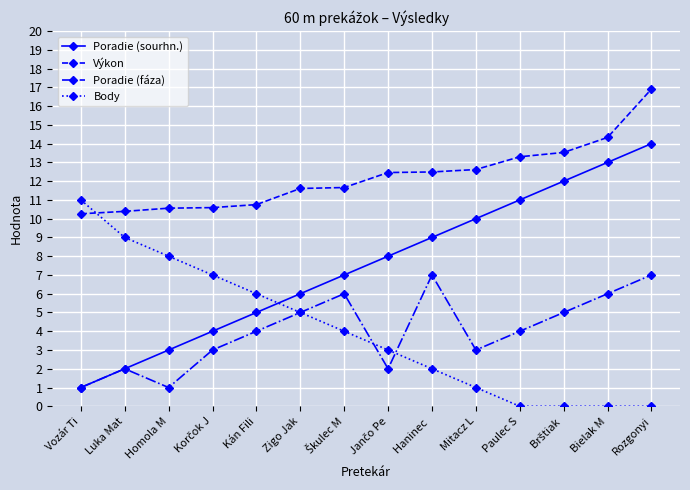

List the series in order of their peak value, lowest first.

Poradie (fáza), Body, Poradie (sourhn.), Výkon